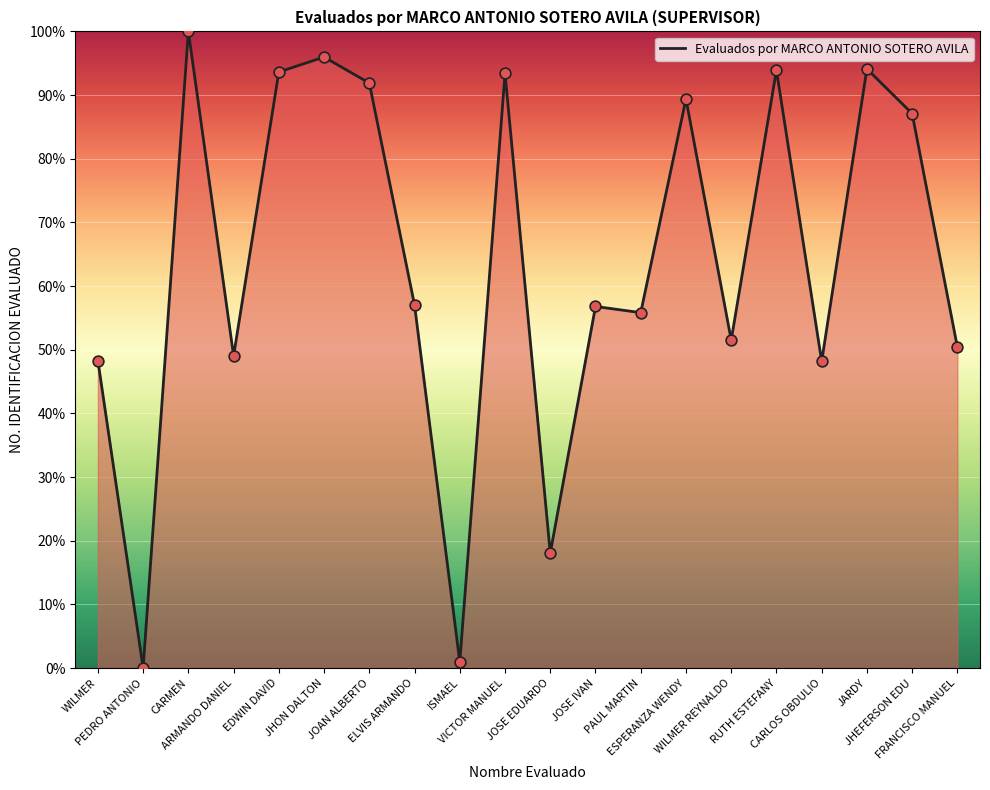

Approximately how many times larger is the value at ESPERANZA WENDY compared to FRANCISCO MANUEL?

1.8